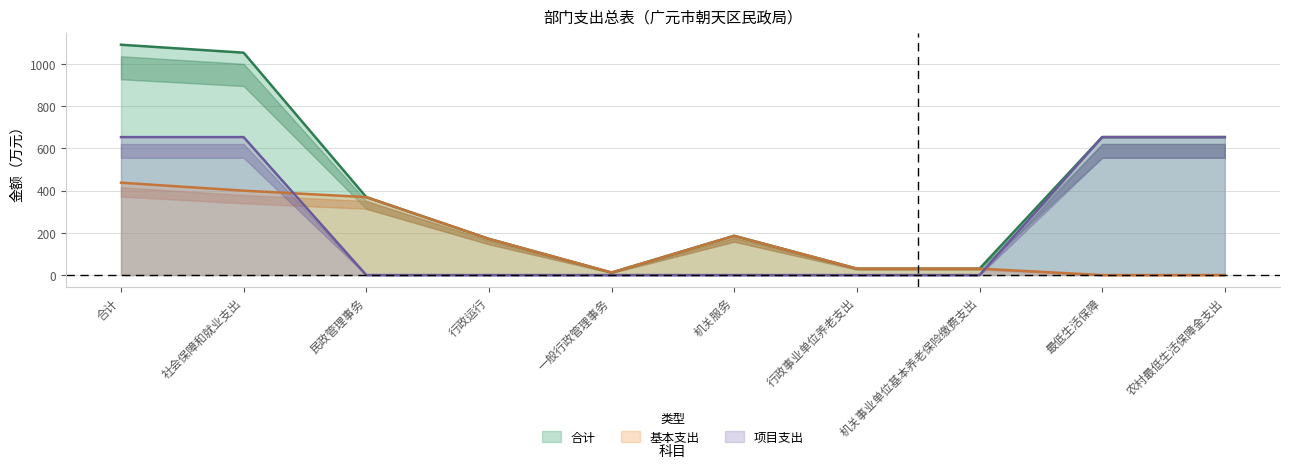

What are all the series names shown in the legend?

合计, 基本支出, 项目支出